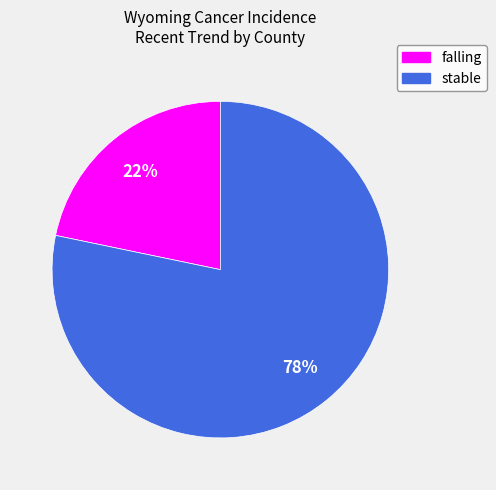

Is the sum of stable and falling greater than half?

Yes